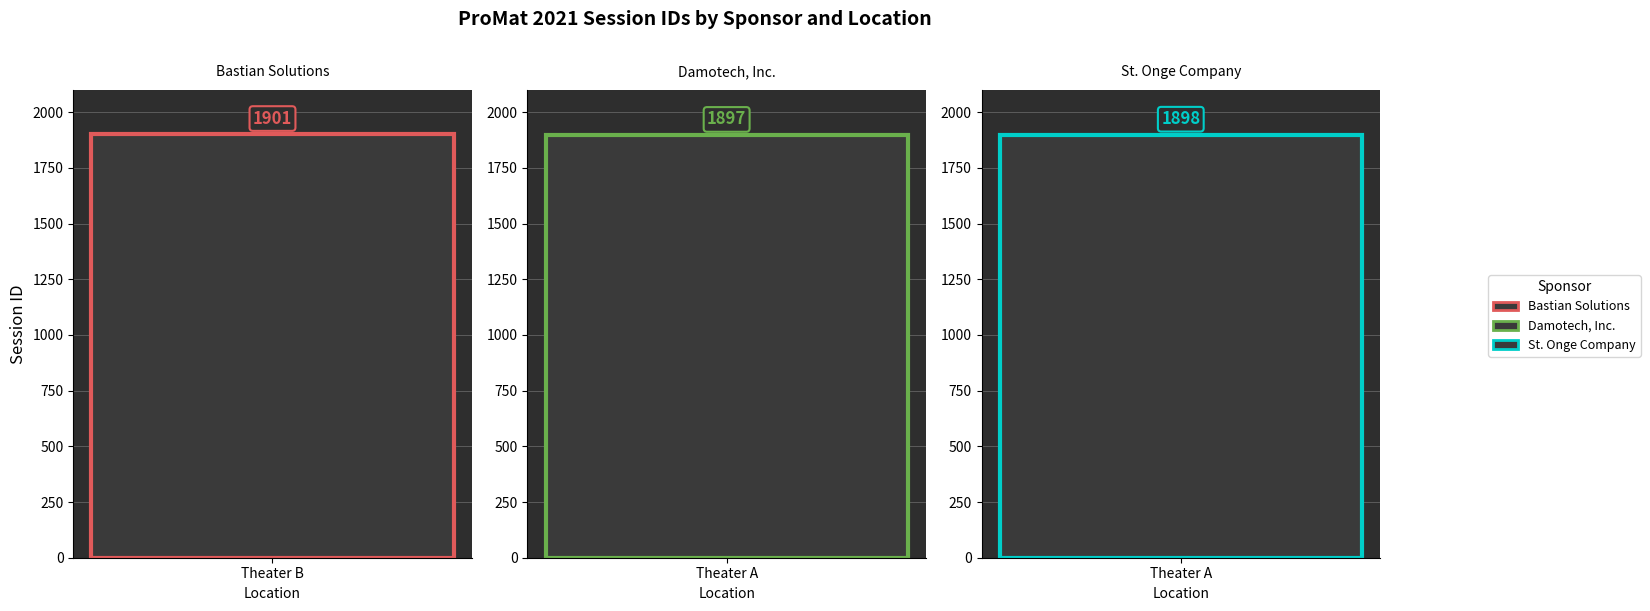

What is the change in value from Session 1901 to Session 1897?

-4